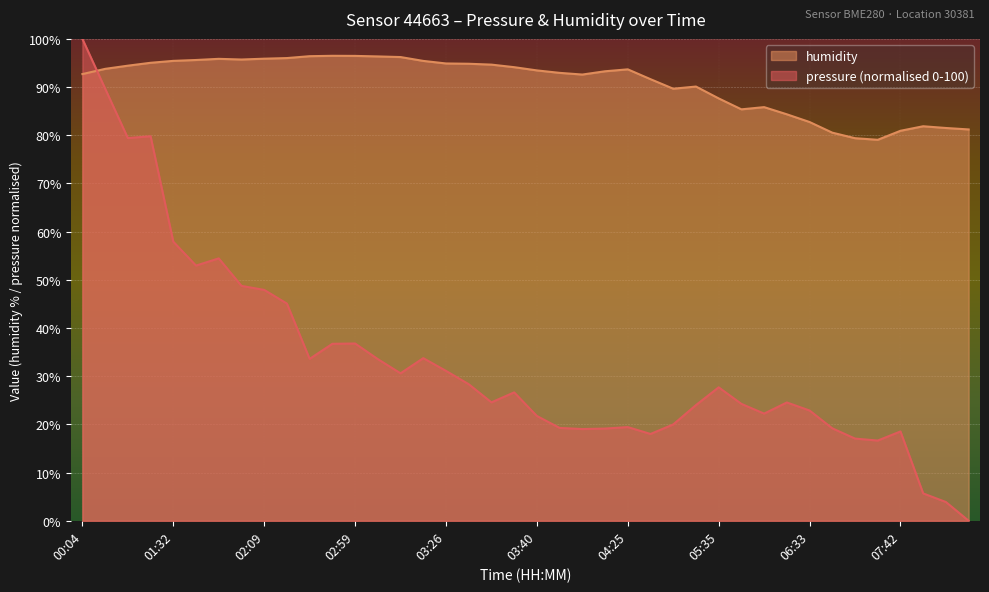

How many times do pressure and humidity cross each other?

1